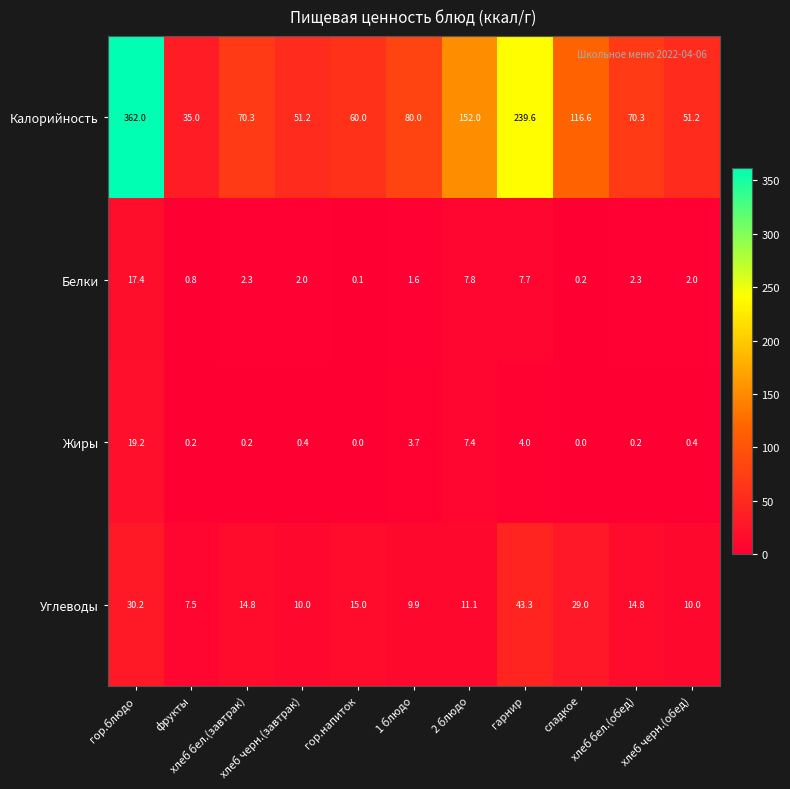

Which series has the largest range (max minus min)?

Калорийность